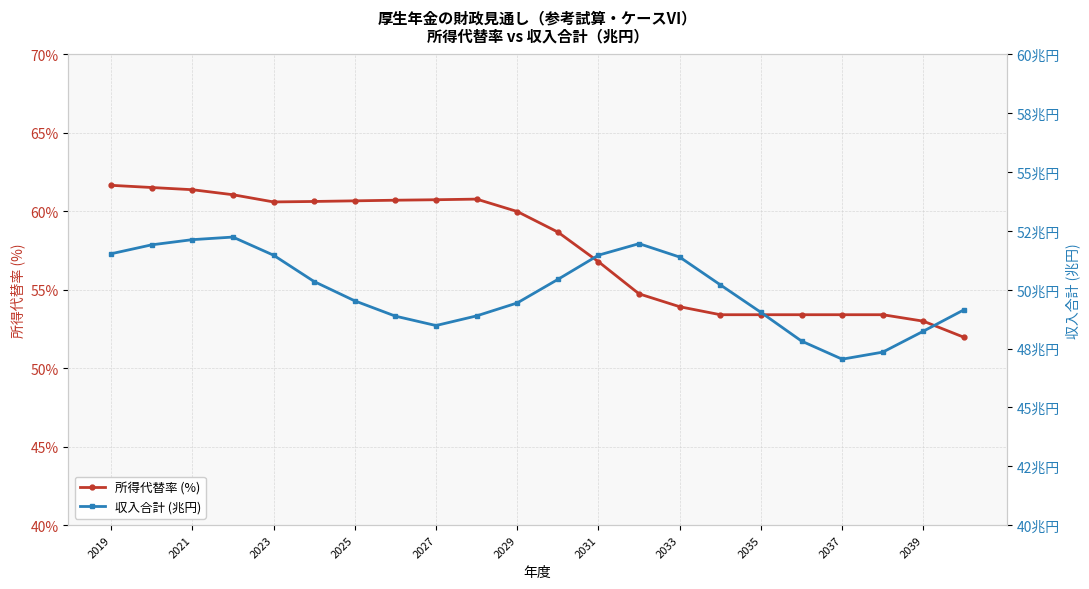

At how many categories does at least one series exceed 53?

20